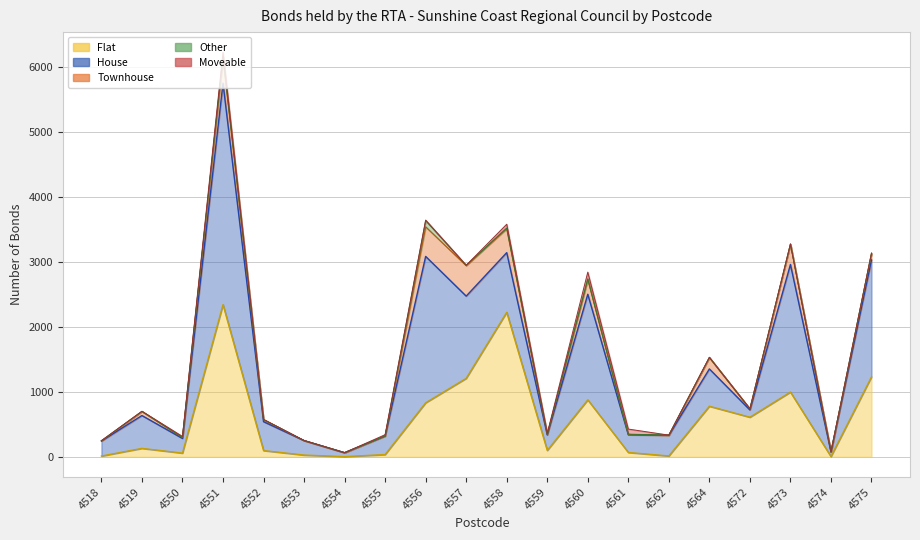

Which label corresponds to the largest value in the chart?

4551